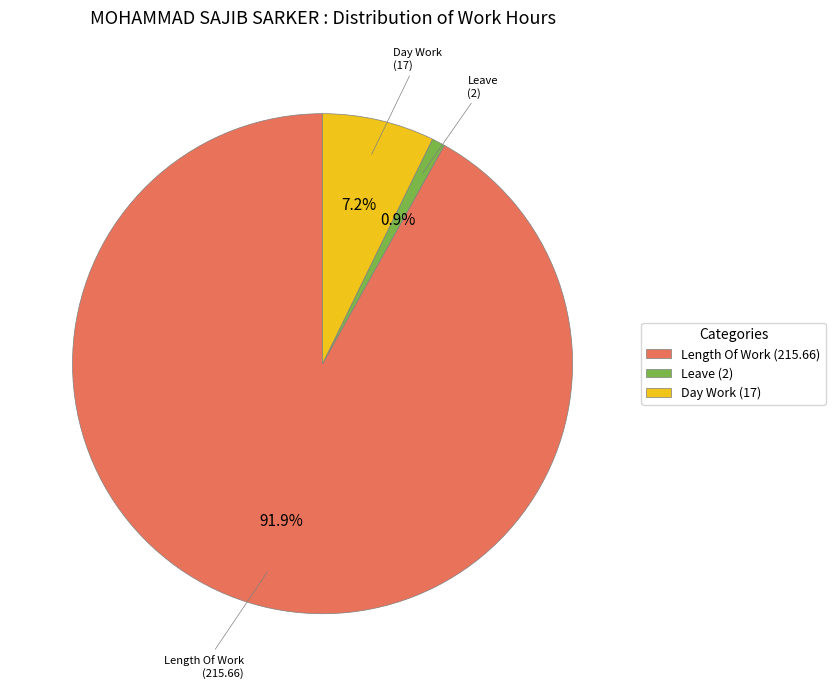

Which category accounts for the majority?

Length Of Work (215.66)